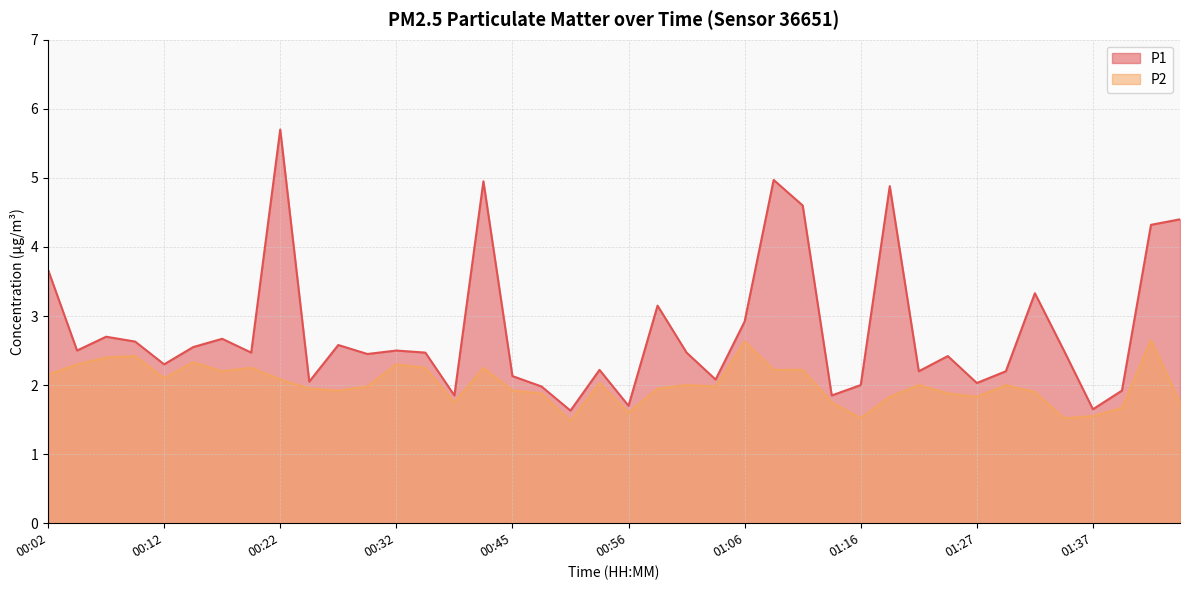

Rank the series by their average value, from highest to lowest.

P1, P2